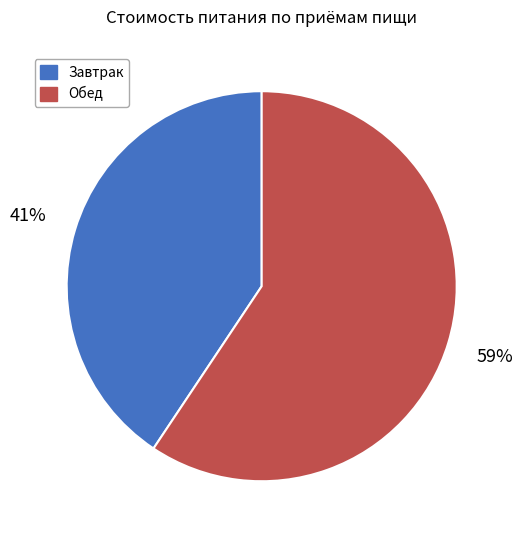

Count the number of slices in the pie.

2